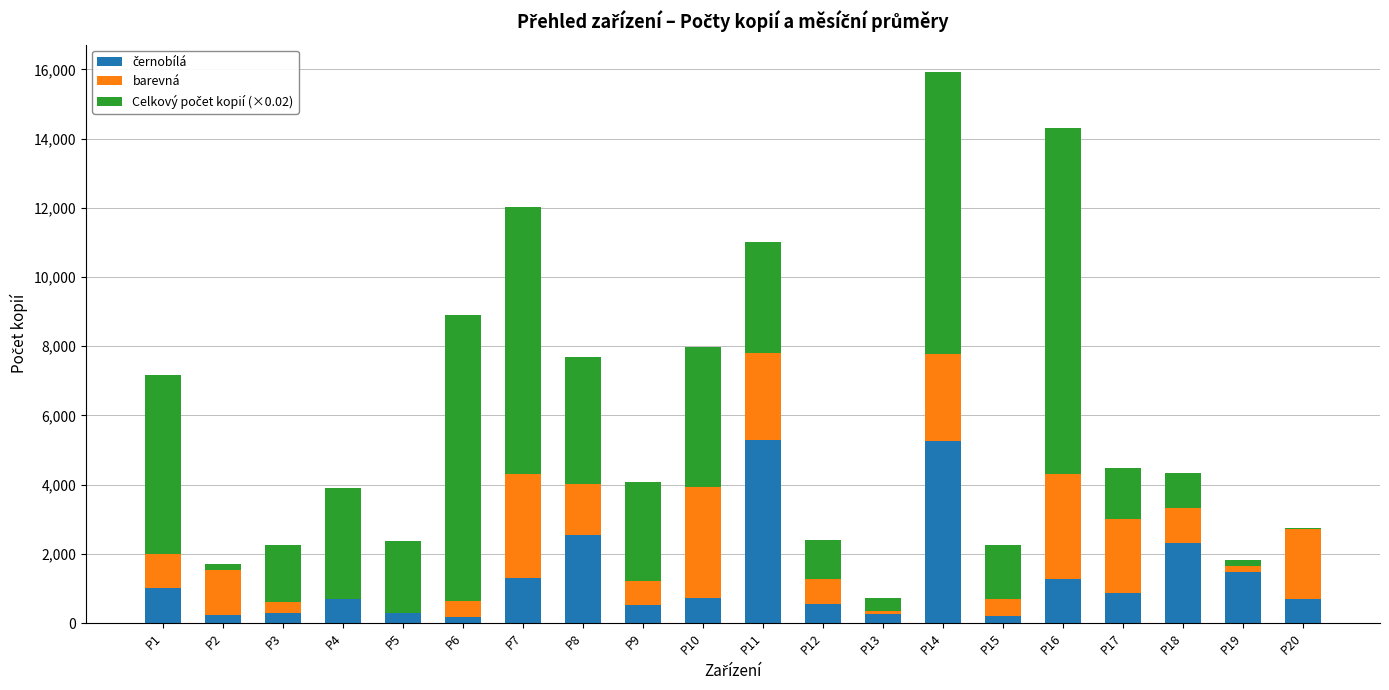

Are the bars grouped side by side (vs. stacked)?

No